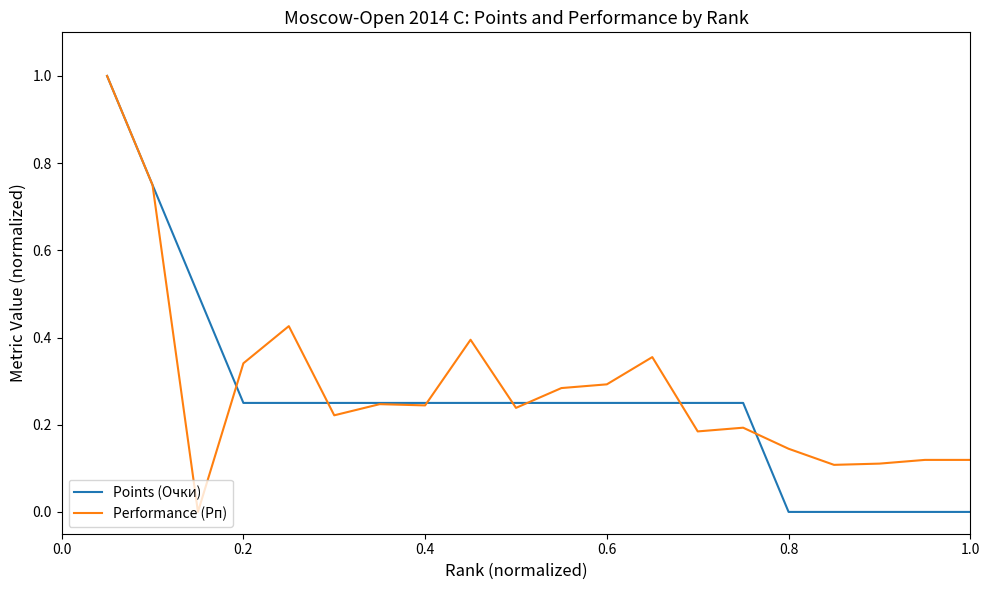

What is the maximum value shown in the chart?

1.0